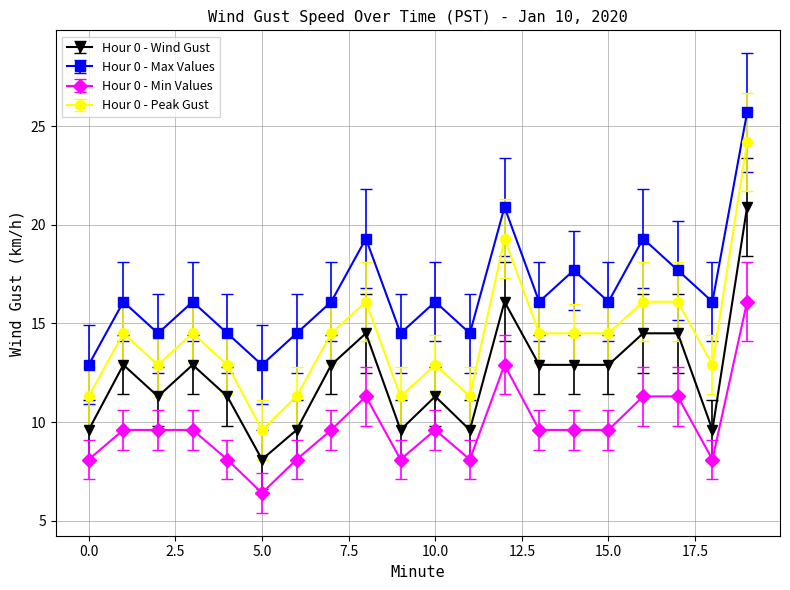

What is the minimum value shown in the chart?

6.4